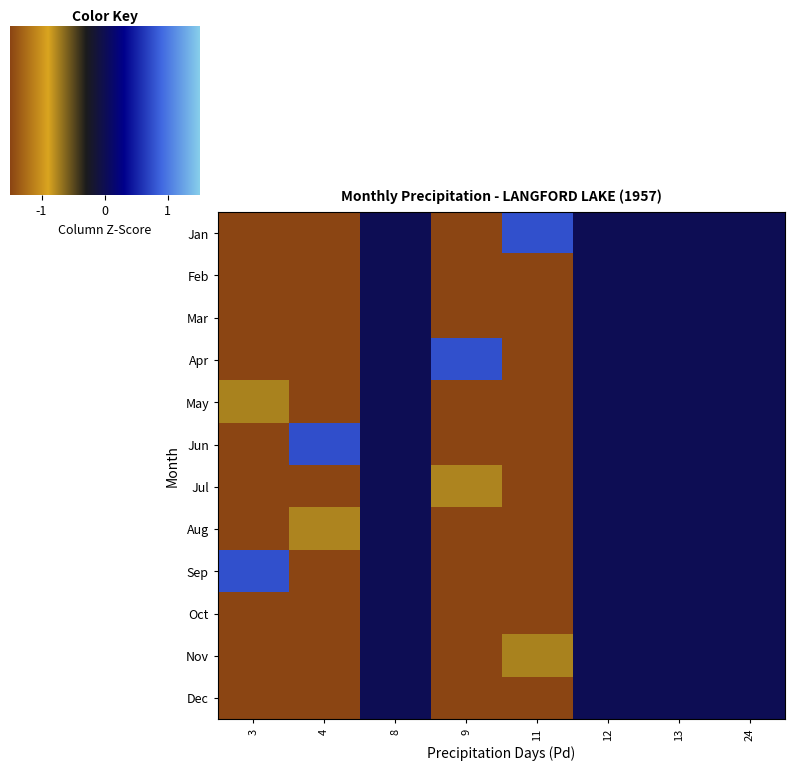

How many series are shown in this chart?

12